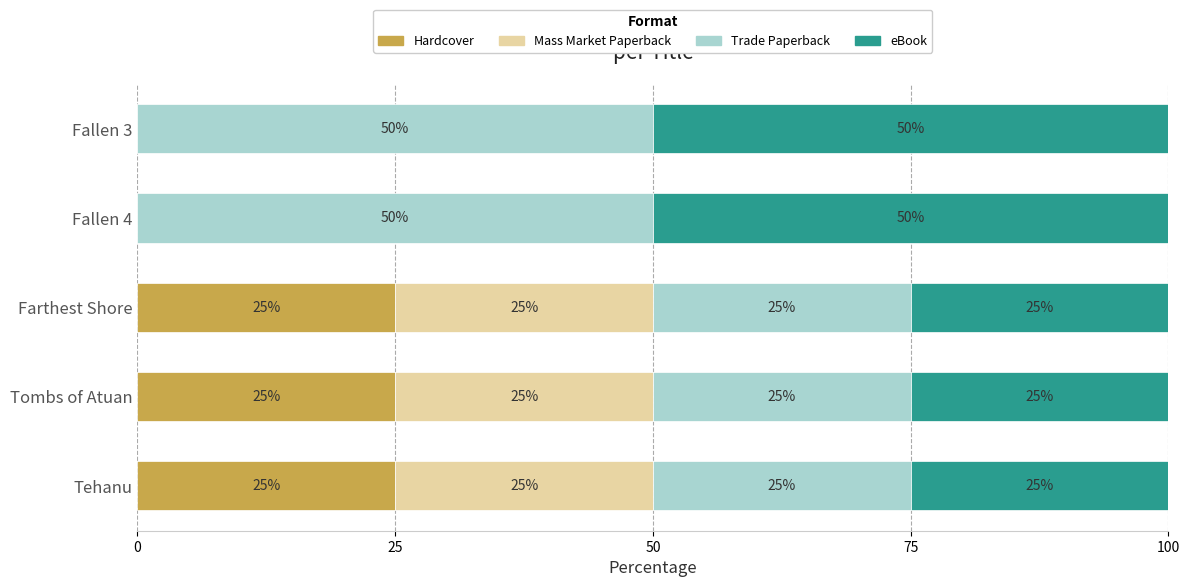

The value of Hardcover at Tehanu is 12. True or false?

False